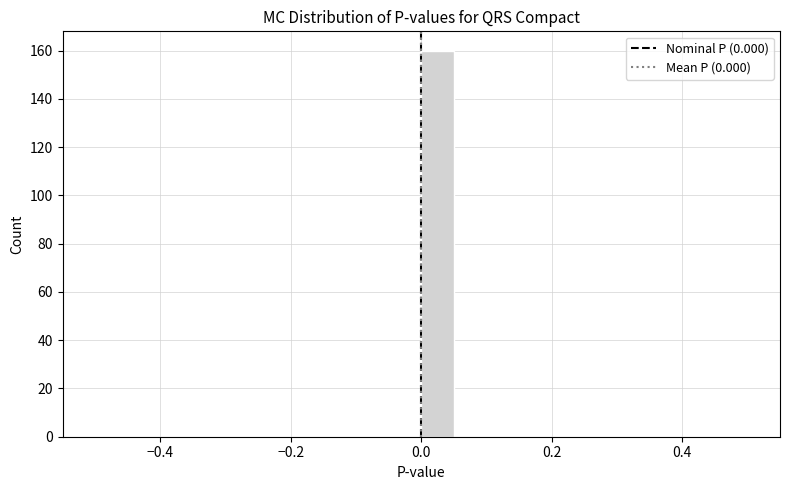

Read against the x-axis, roughly where is the centre of the tallest bar?

0.02